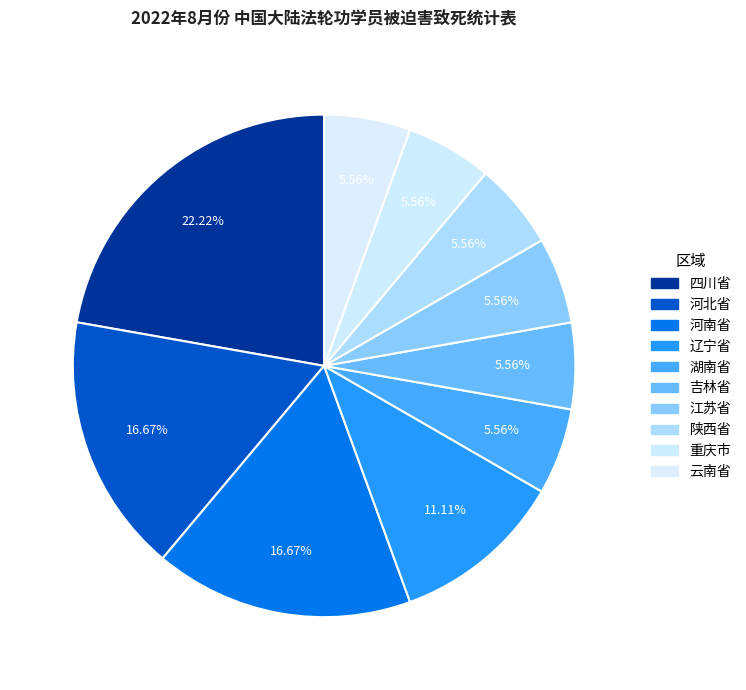

Rank the categories by value from lowest to highest.

湖南省, 吉林省, 江苏省, 陕西省, 重庆市, 云南省, 辽宁省, 河北省, 河南省, 四川省